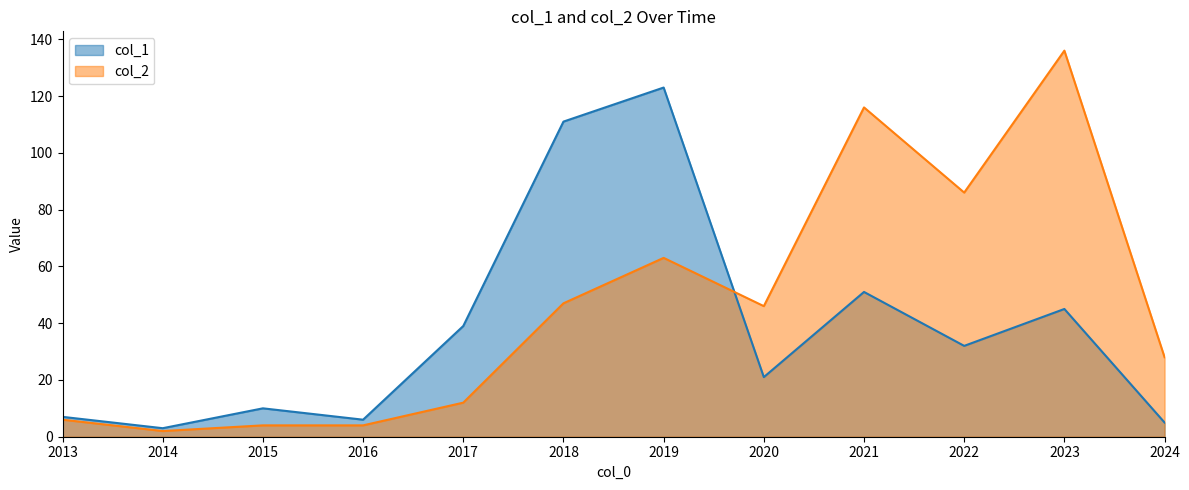

The value of col_1 at 2023 is 20. True or false?

False